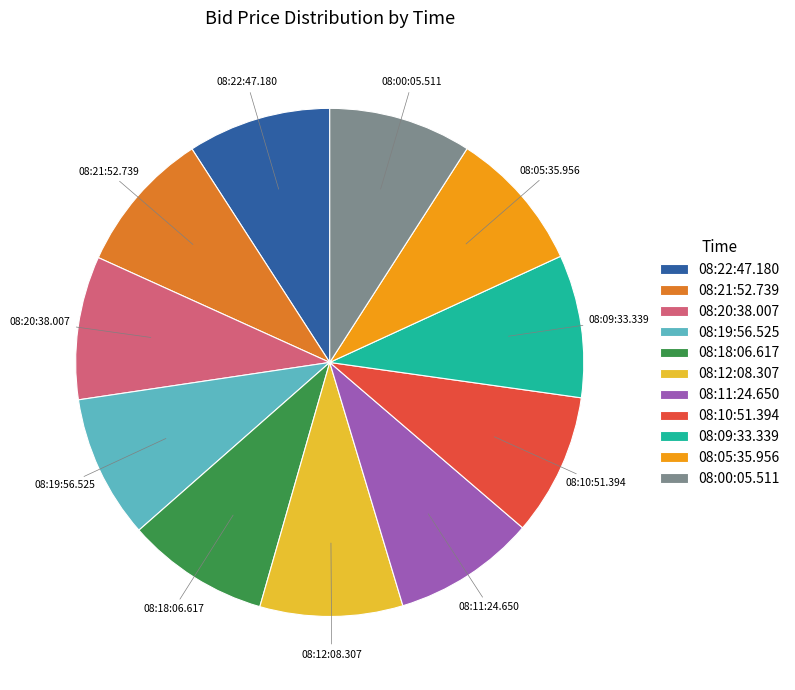

Is it true that 08:12:08.307 is 1% of the pie?

False